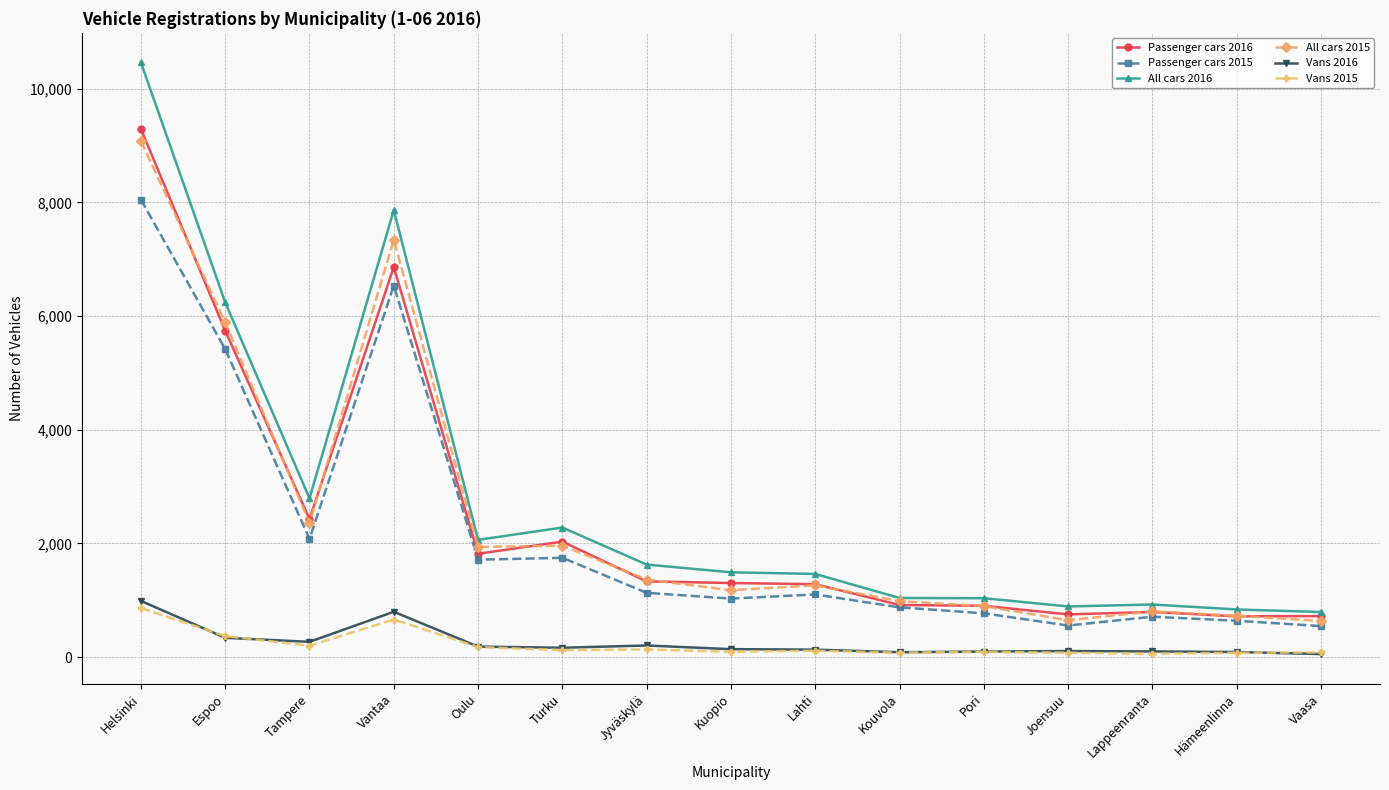

At which category is the sum across all series the highest?

Helsinki